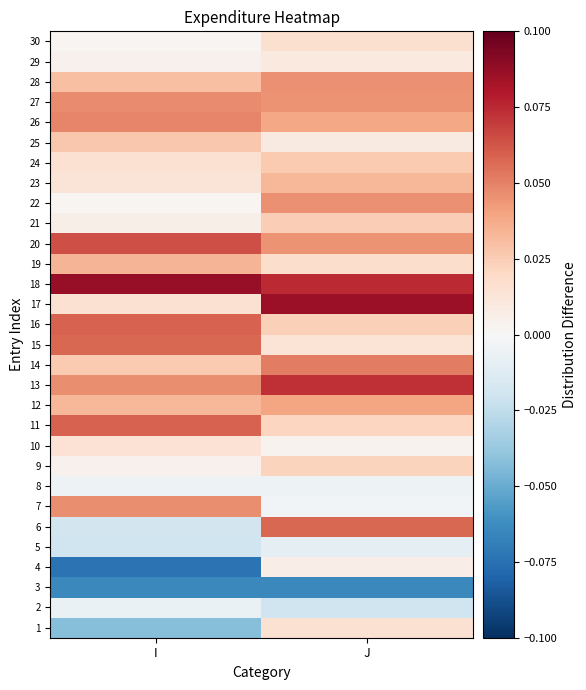

Reading right to left, extract all data points from this chart.

1: J=0.0	I=-0.0
2: J=-0.0	I=-0.0
3: J=-0.1	I=-0.1
4: J=0.0	I=-0.1
5: J=-0.0	I=-0.0
6: J=0.1	I=-0.0
7: J=-0.0	I=0.0
8: J=-0.0	I=-0.0
9: J=0.0	I=0.0
10: J=0.0	I=0.0
11: J=0.0	I=0.1
12: J=0.0	I=0.0
13: J=0.1	I=0.0
14: J=0.1	I=0.0
15: J=0.0	I=0.1
16: J=0.0	I=0.1
17: J=0.1	I=0.0
18: J=0.1	I=0.1
19: J=0.0	I=0.0
20: J=0.0	I=0.1
21: J=0.0	I=0.0
22: J=0.0	I=0.0
23: J=0.0	I=0.0
24: J=0.0	I=0.0
25: J=0.0	I=0.0
26: J=0.0	I=0.0
27: J=0.0	I=0.0
28: J=0.0	I=0.0
29: J=0.0	I=0.0
30: J=0.0	I=0.0